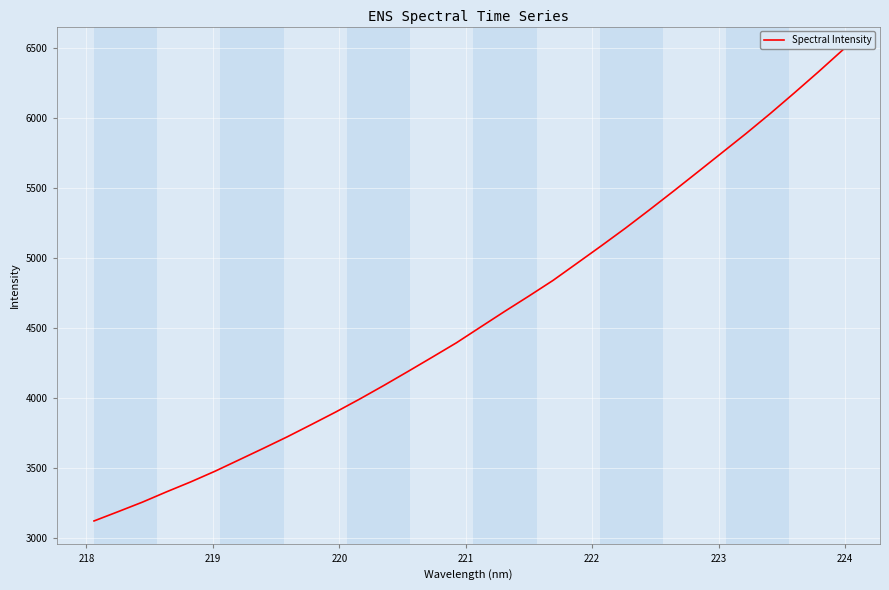

What is the difference between the maximum and second lowest values?

3297.5